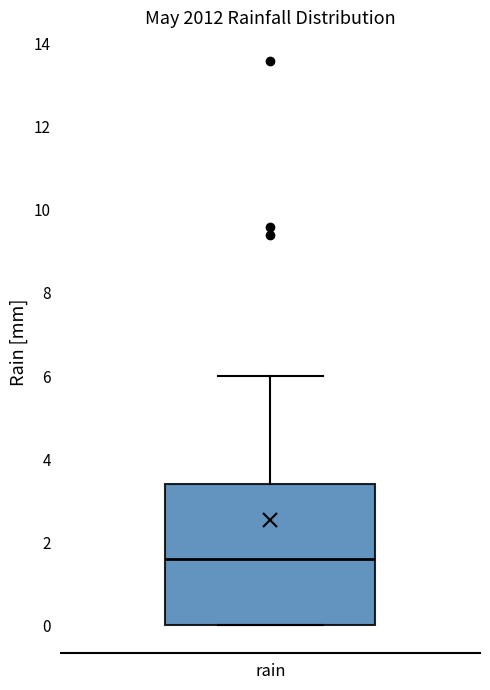

Transcribe this box plot: give where the median line is, the range the box spans, and where the two whiskers end, as read against the y-axis. The values are not printed on the chart, so give them approximately, as read against the axis.

median 1.6, box 0.0 to 3.4, whiskers 0.0 to 6.0